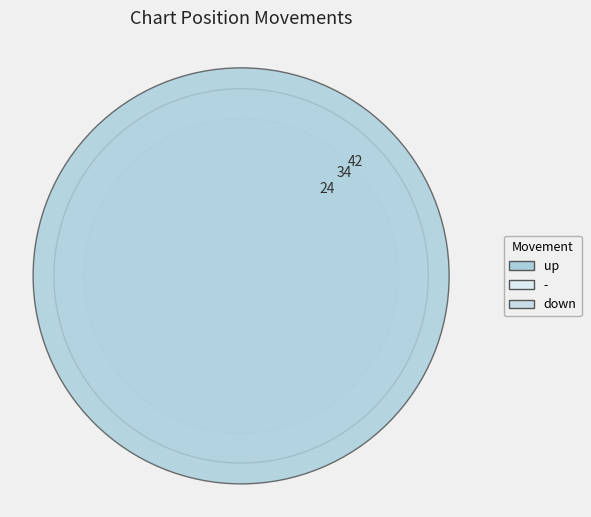

True or false: down accounts for 38% of the total.

False